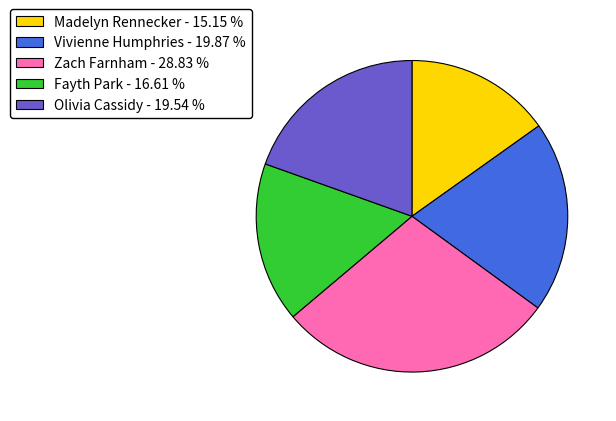

Does Olivia Cassidy account for over 50% of the chart?

No